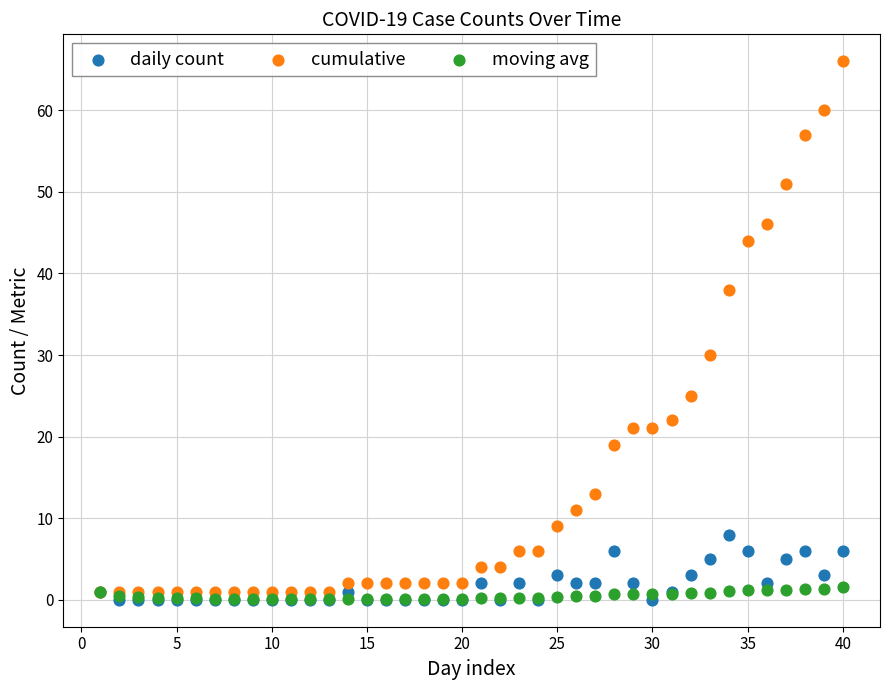

In the cumulative series, what Y value is closest to 33?

30.0